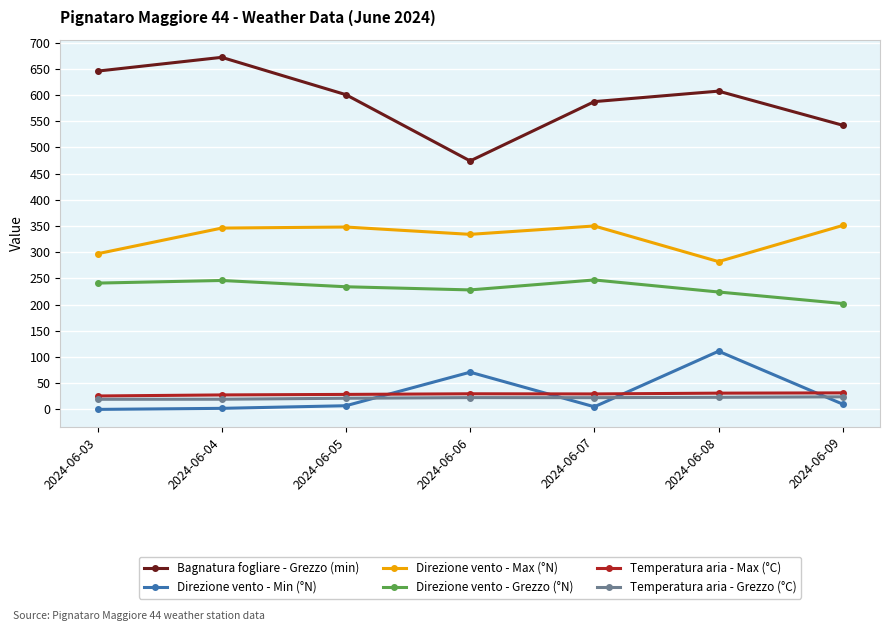

What value does the Temperatura aria - Grezzo (°C) series have at 2024-06-05?

21.3